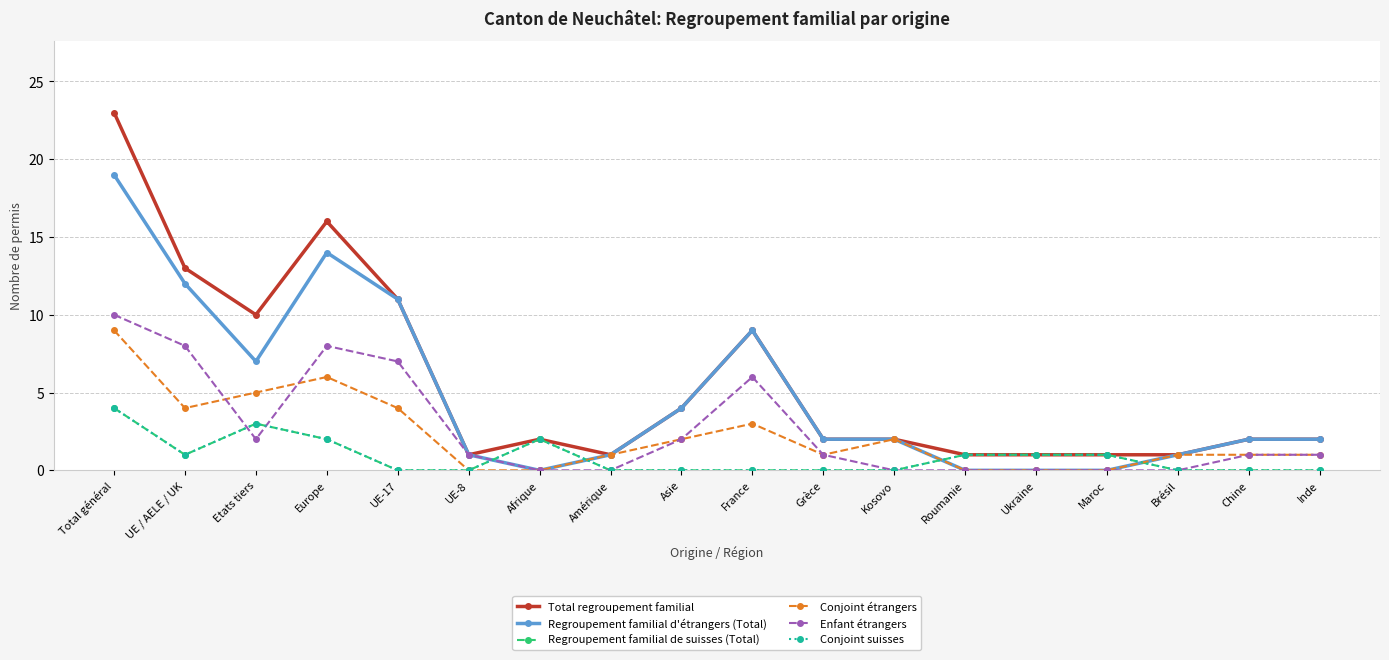

Reading right to left, what are all the values shown in this chart?

Total regroupement familial: Inde=2	Chine=2	Brésil=1	Maroc=1	Ukraine=1	Roumanie=1	Kosovo=2	Grèce=2	France=9	Asie=4	Amérique=1	Afrique=2	UE-8=1	UE-17=11	Europe=16	Etats tiers=10	UE / AELE / UK=13	Total général=23
Regroupement familial d'étrangers (Total): Inde=2	Chine=2	Brésil=1	Maroc=0	Ukraine=0	Roumanie=0	Kosovo=2	Grèce=2	France=9	Asie=4	Amérique=1	Afrique=0	UE-8=1	UE-17=11	Europe=14	Etats tiers=7	UE / AELE / UK=12	Total général=19
Regroupement familial de suisses (Total): Inde=0	Chine=0	Brésil=0	Maroc=1	Ukraine=1	Roumanie=1	Kosovo=0	Grèce=0	France=0	Asie=0	Amérique=0	Afrique=2	UE-8=0	UE-17=0	Europe=2	Etats tiers=3	UE / AELE / UK=1	Total général=4
Conjoint étrangers: Inde=1	Chine=1	Brésil=1	Maroc=0	Ukraine=0	Roumanie=0	Kosovo=2	Grèce=1	France=3	Asie=2	Amérique=1	Afrique=0	UE-8=0	UE-17=4	Europe=6	Etats tiers=5	UE / AELE / UK=4	Total général=9
Enfant étrangers: Inde=1	Chine=1	Brésil=0	Maroc=0	Ukraine=0	Roumanie=0	Kosovo=0	Grèce=1	France=6	Asie=2	Amérique=0	Afrique=0	UE-8=1	UE-17=7	Europe=8	Etats tiers=2	UE / AELE / UK=8	Total général=10
Conjoint suisses: Inde=0	Chine=0	Brésil=0	Maroc=1	Ukraine=1	Roumanie=1	Kosovo=0	Grèce=0	France=0	Asie=0	Amérique=0	Afrique=2	UE-8=0	UE-17=0	Europe=2	Etats tiers=3	UE / AELE / UK=1	Total général=4